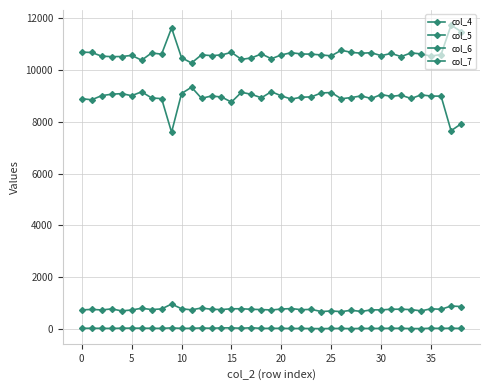

Where is the first local maximum for col_4?

15